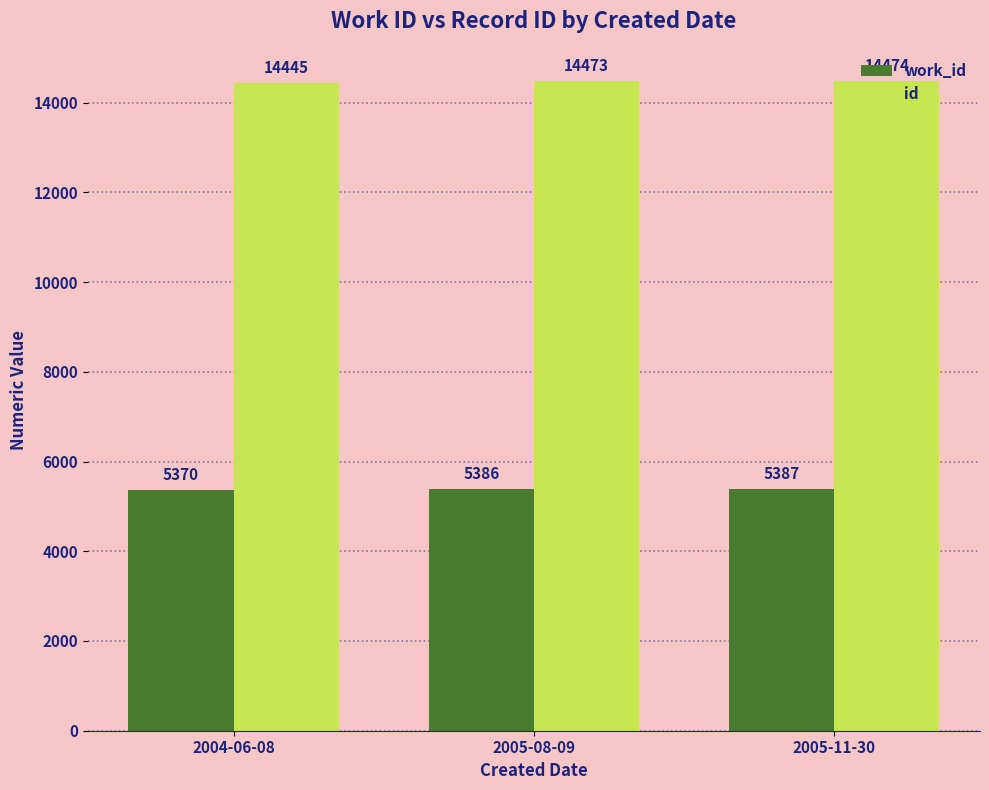

What is the value of the work_id bar at the 3rd from the left?

5387